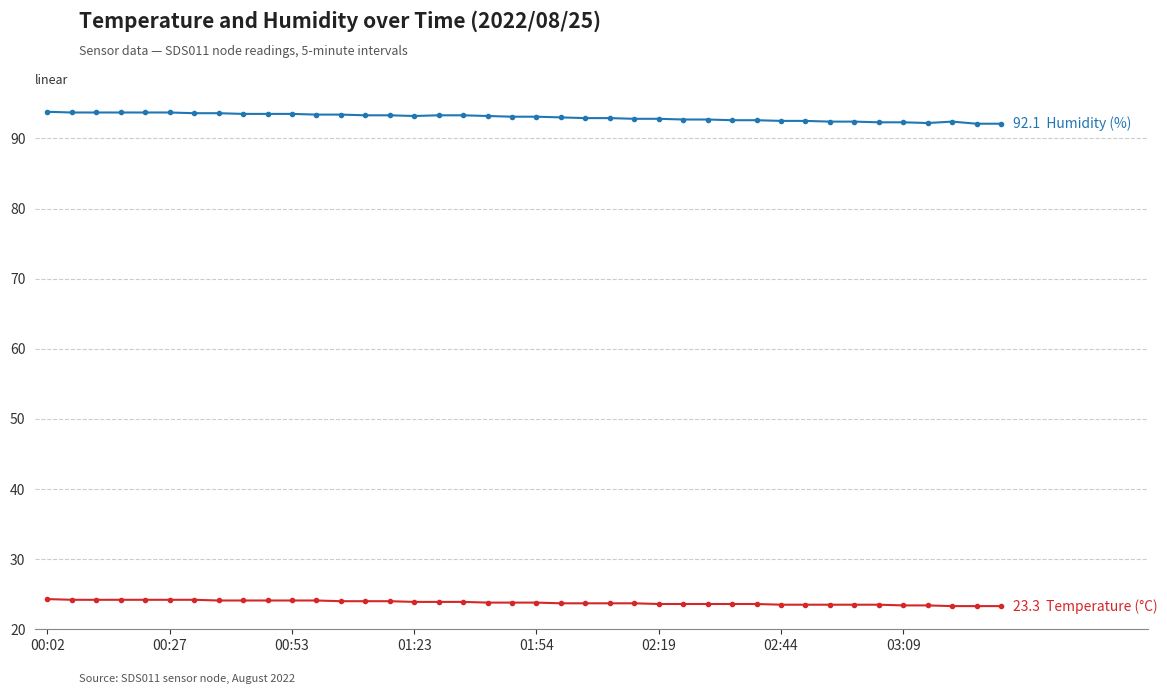

What is the maximum value shown in the chart?

93.8